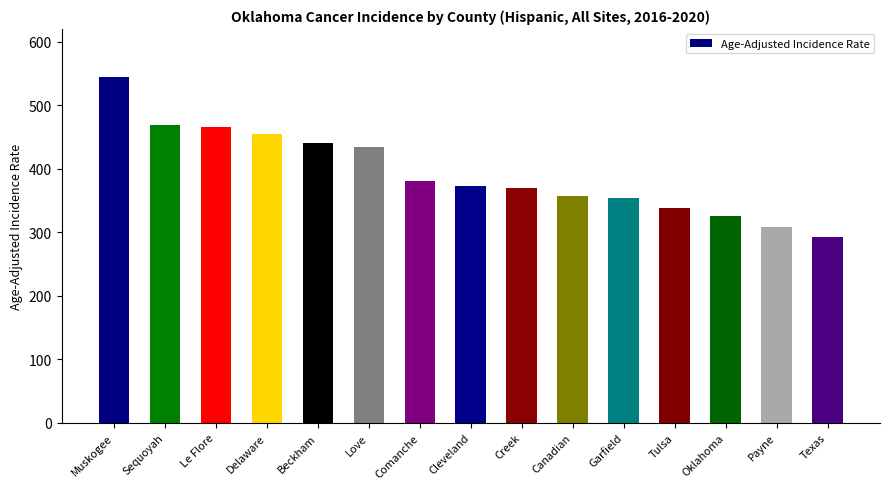

What is the label of the 15th bar from the left?

Texas